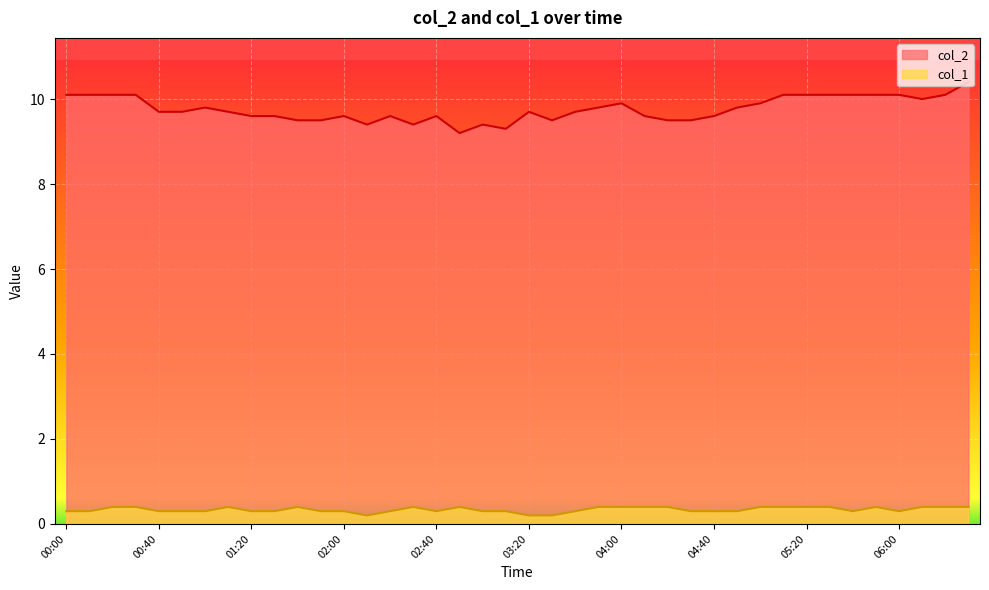

Is it true that col_2 equals 10.1 at 06:00?

True